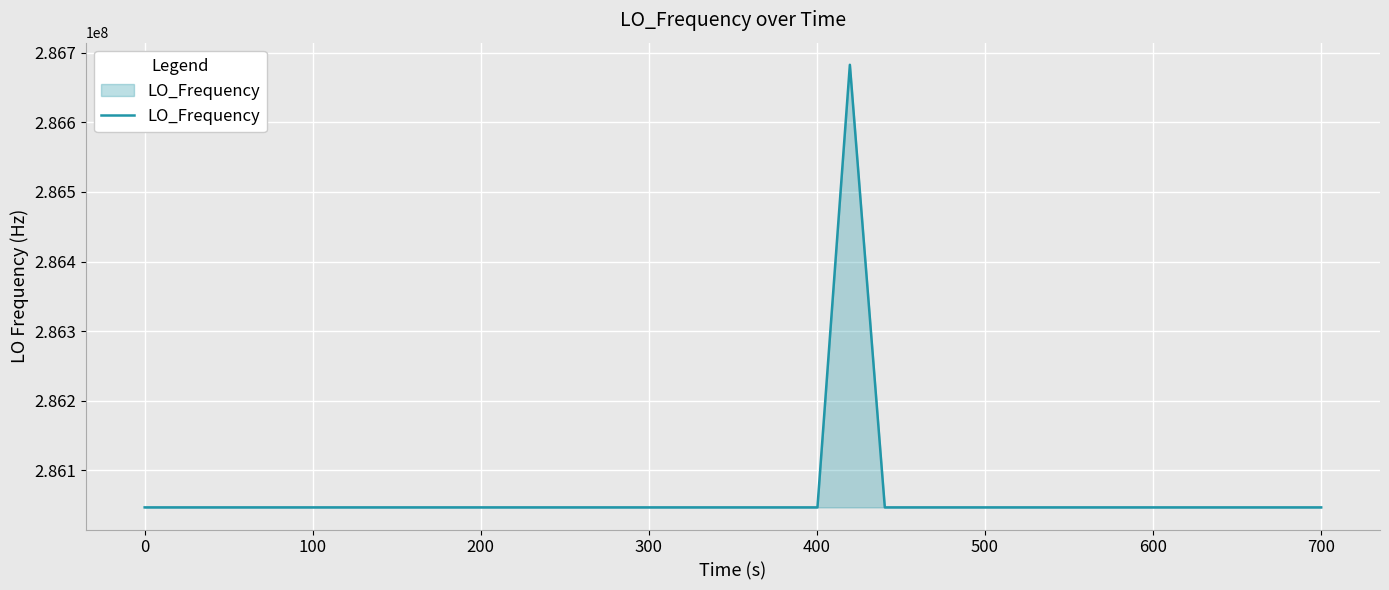

What is the difference between the maximum and minimum values?

635708.1